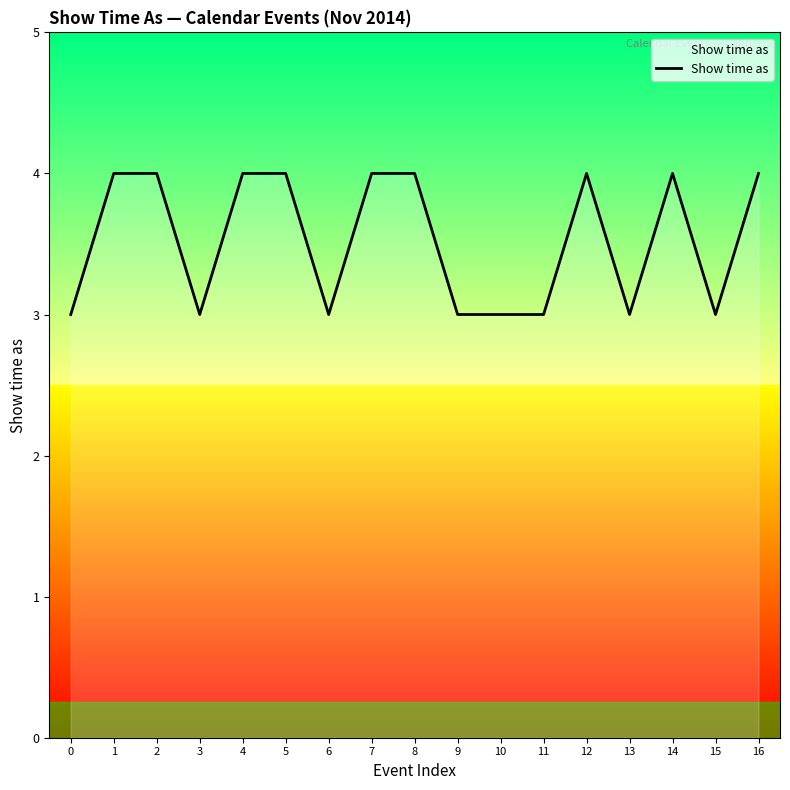

True or false: the data shows 4 at 16.

True